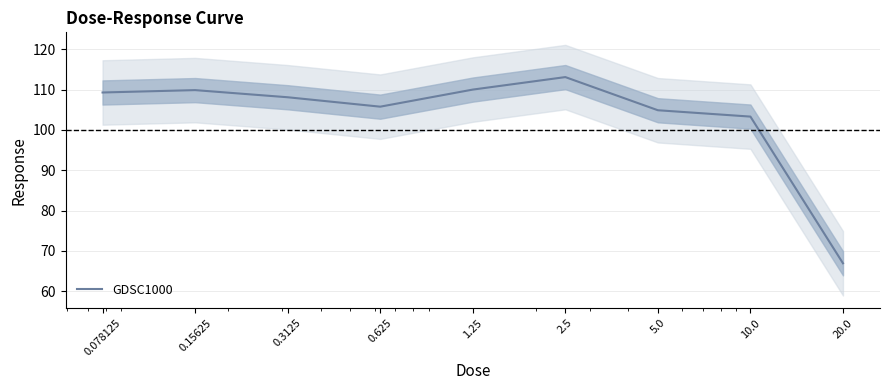

List the labels in order of value, smallest first.

20.0, 10.0, 5.0, 0.625, 0.3125, 0.078125, 0.15625, 1.25, 2.5